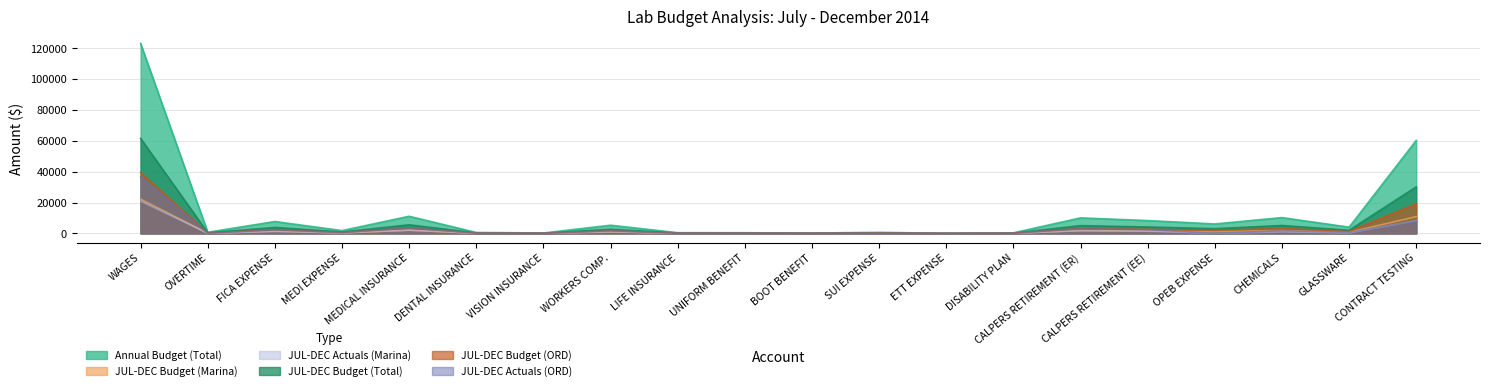

True or false: JUL-DEC Budget (Total) and Annual Budget (Total) intersect in this chart.

False